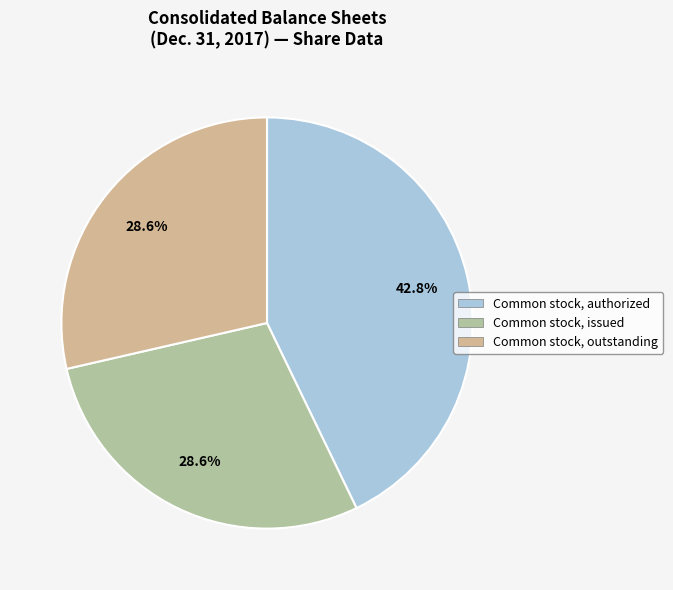

How many segments does this pie chart have?

3